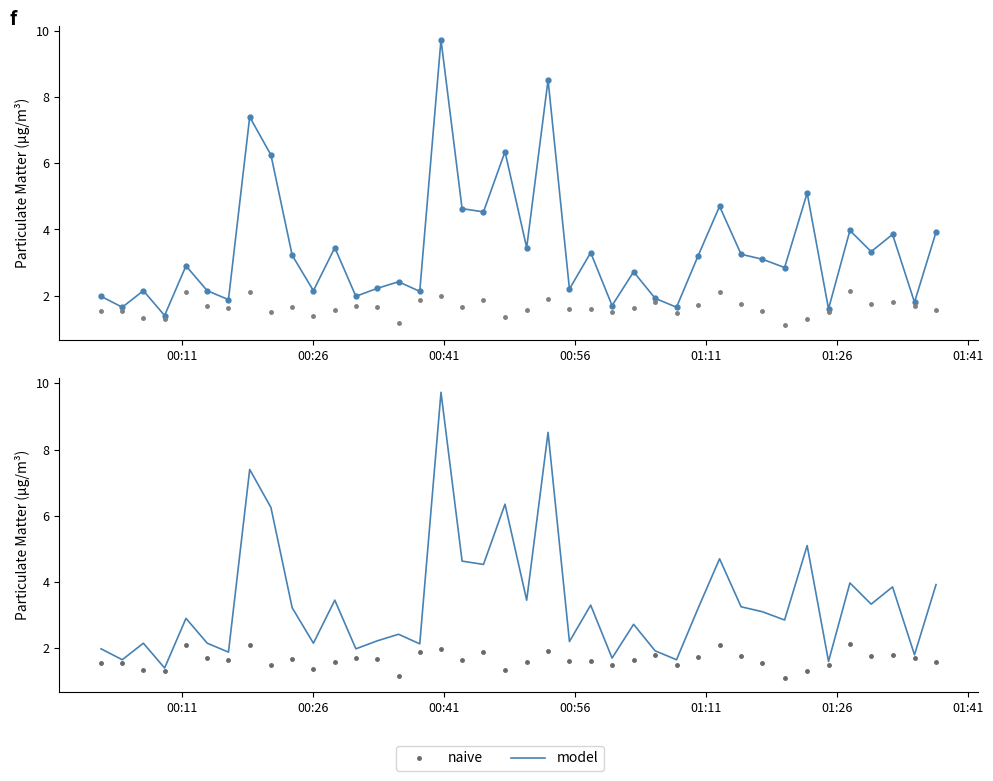

True or false: P1 and P2 cross at least once.

False